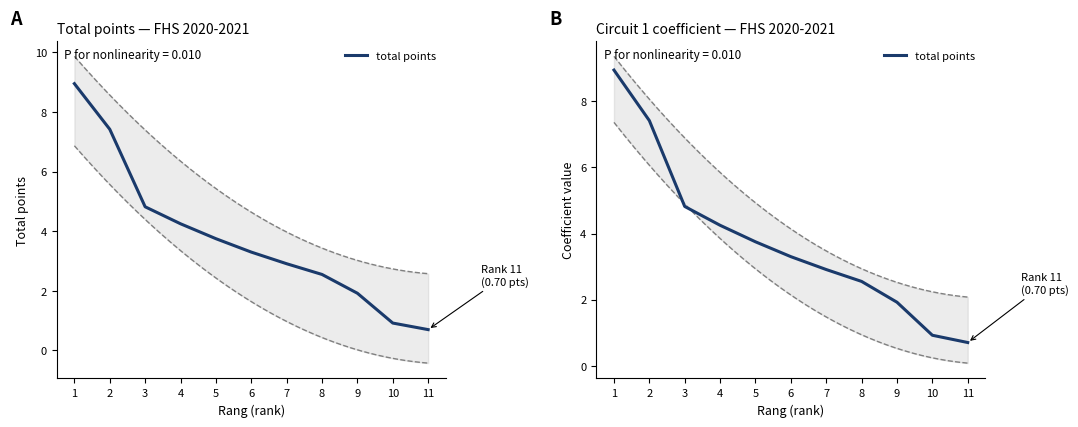

Where does the data first go above 3?

1